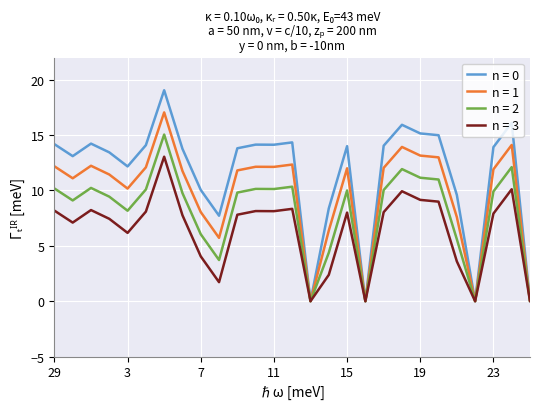

List the series in order of their overall mean, lowest first.

n = 3, n = 2, n = 1, n = 0